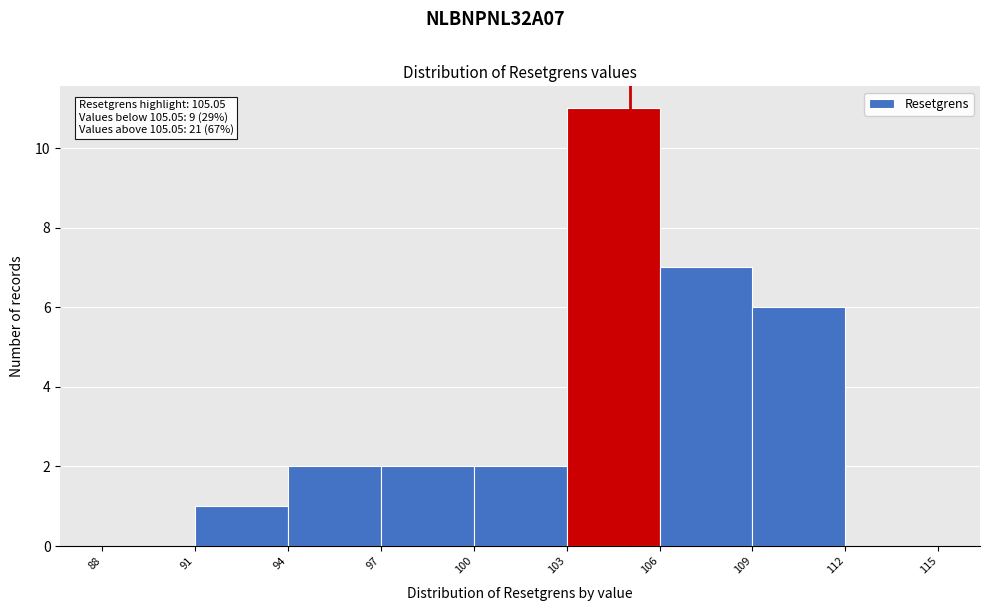

Which range on the x-axis has the tallest bar?

103 to 106